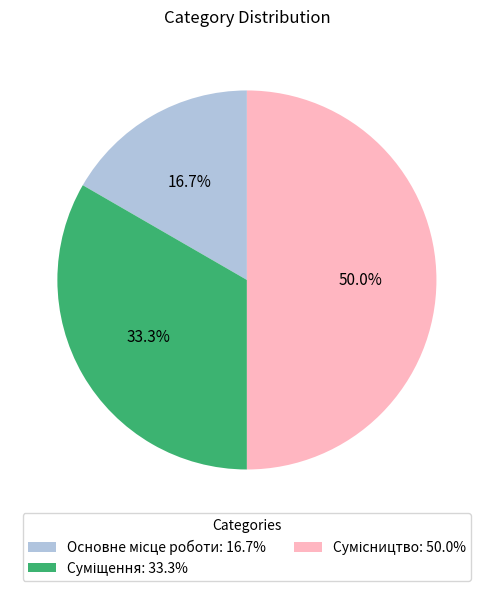

Combined, do Суміщення and Сумісництво account for over 50%?

Yes